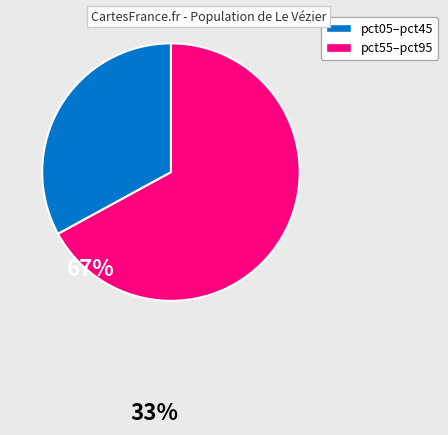

Is there any slice that represents more than half of the pie?

Yes